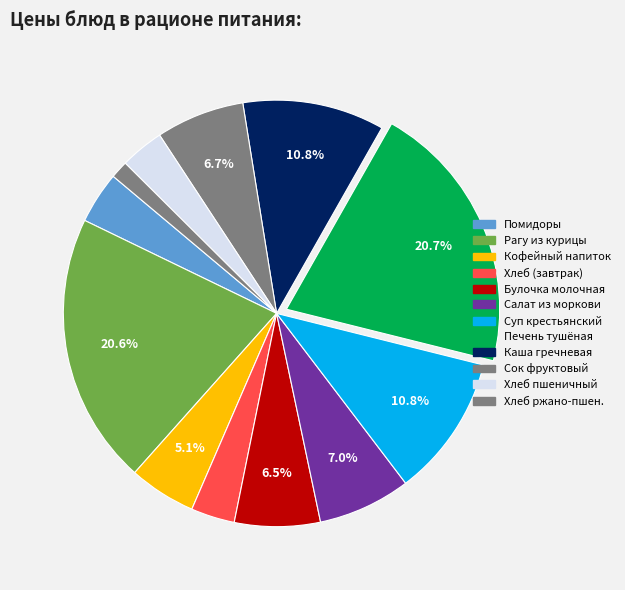

How many segments does this pie chart have?

12